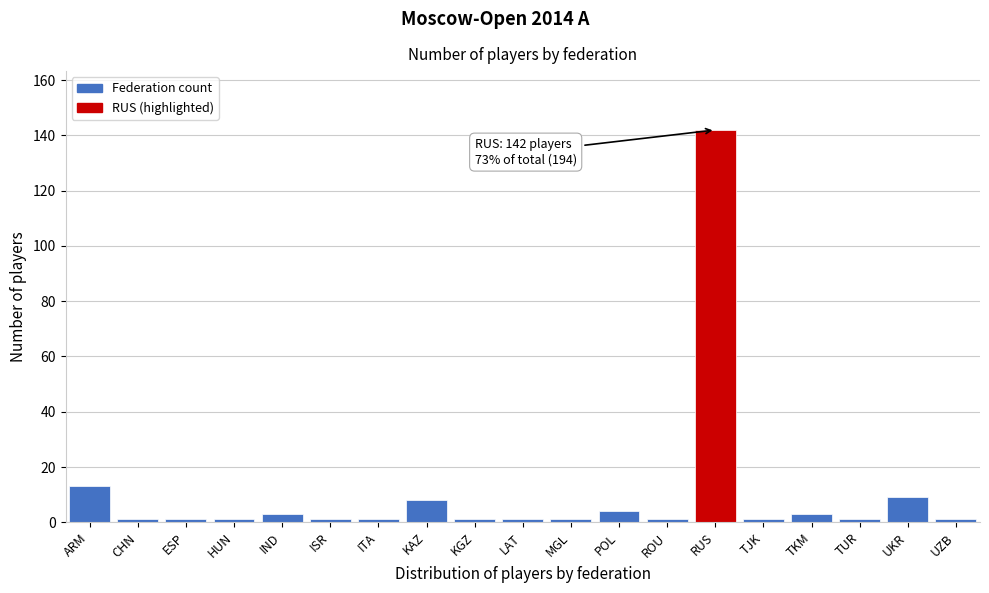

Reading left to right, what are all the values shown in this chart?

ARM=13	CHN=1	ESP=1	HUN=1	IND=3	ISR=1	ITA=1	KAZ=8	KGZ=1	LAT=1	MGL=1	POL=4	ROU=1	RUS=142	TJK=1	TKM=3	TUR=1	UKR=9	UZB=1